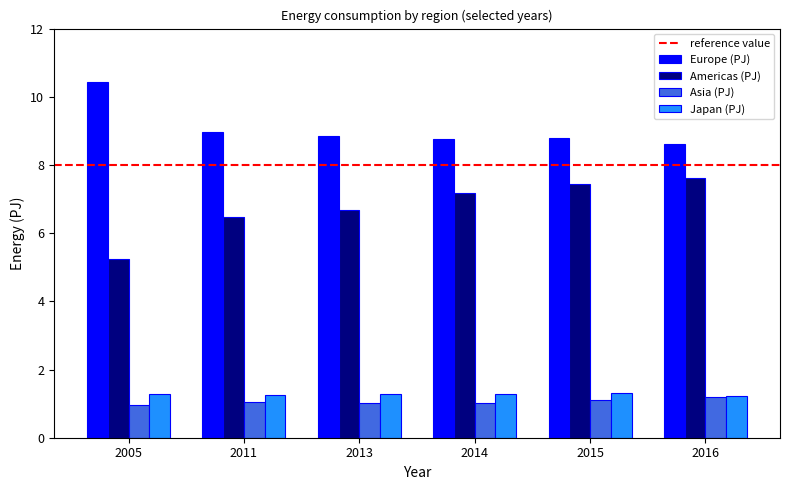

Are the bars grouped side by side (vs. stacked)?

Yes